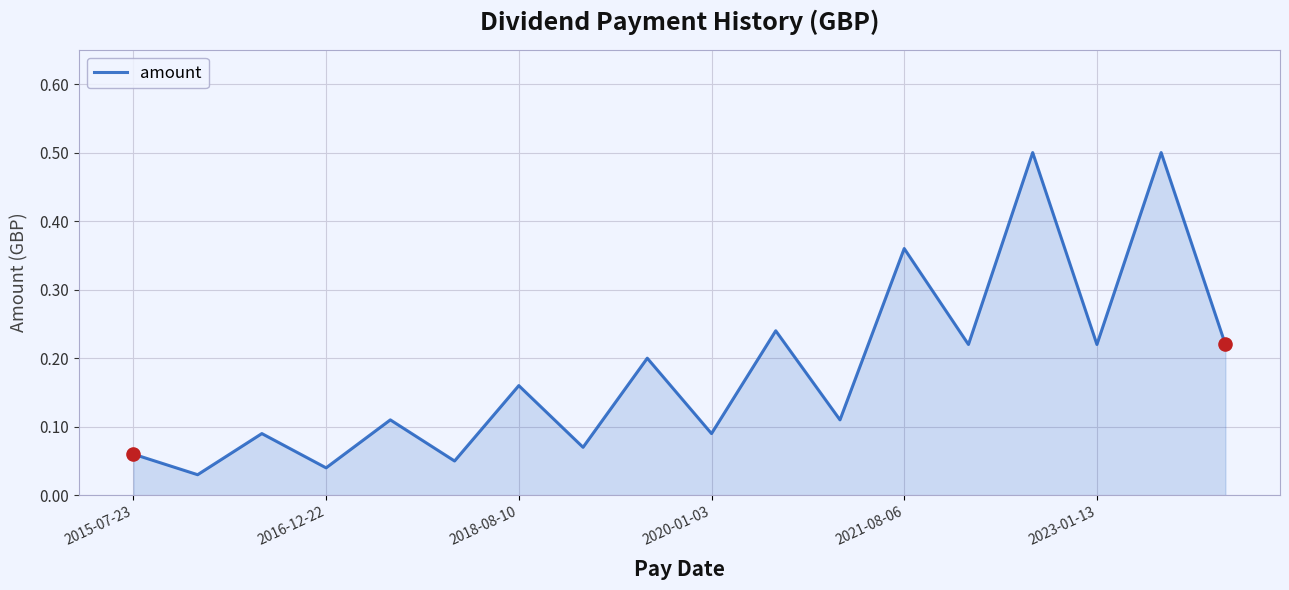

What is the greatest value displayed?

0.5